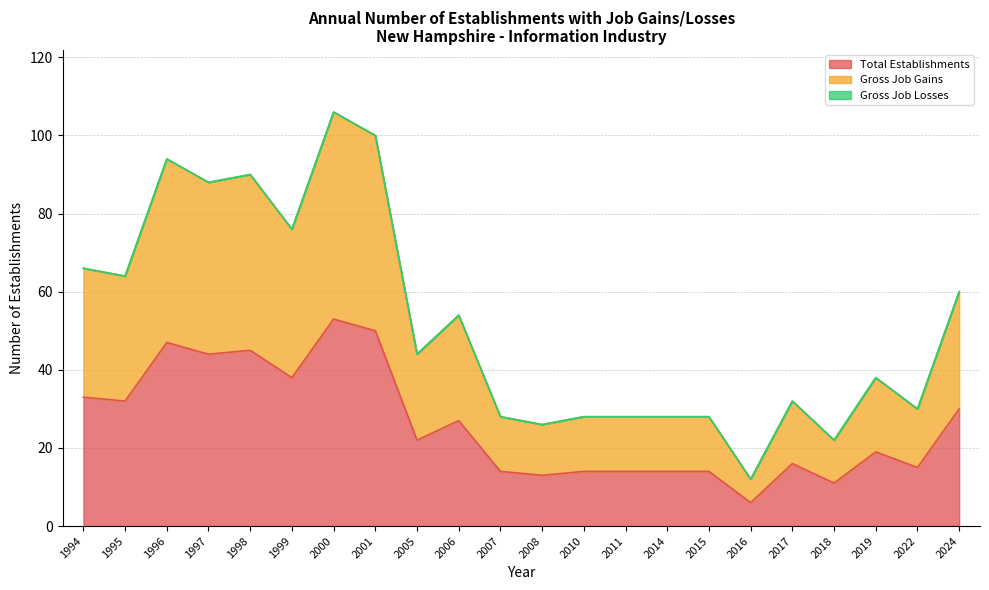

True or false: Total Establishments has a value of 14 at 2014.

True